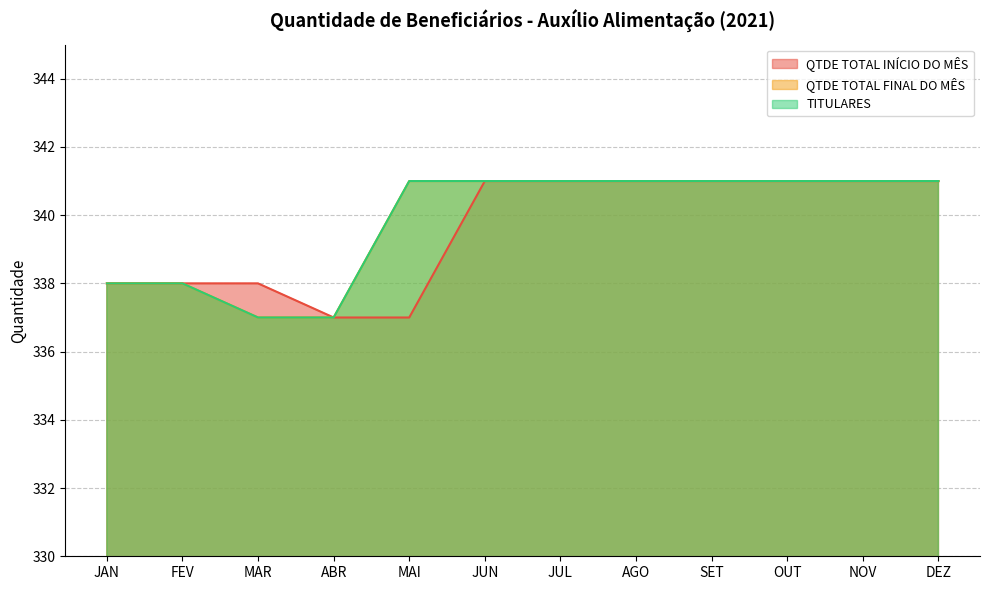

Between ABR and OUT, which series saw the biggest shift?

QTDE TOTAL INÍCIO DO MÊS